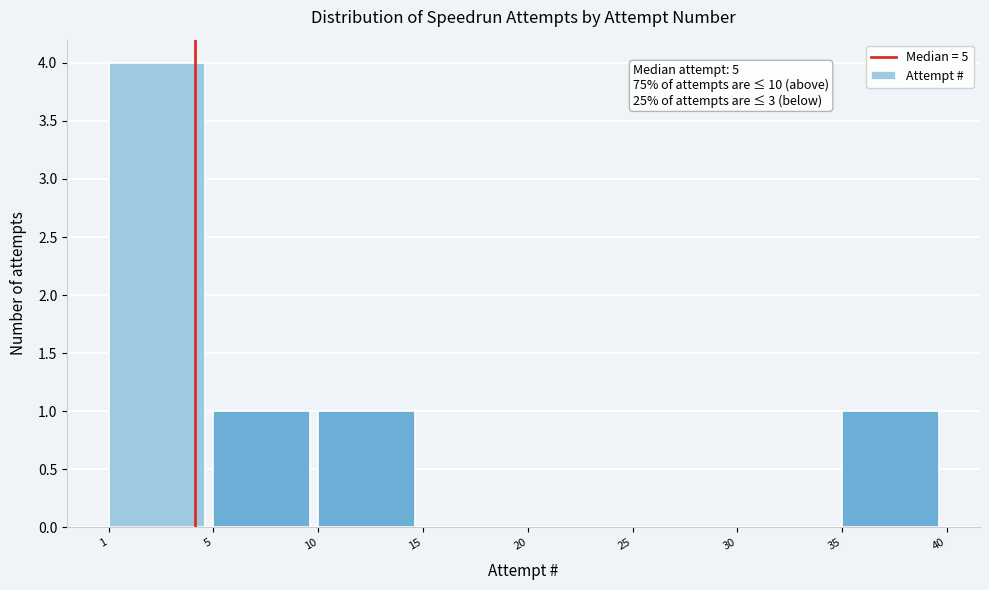

Reading right to left, transcribe all the data shown in this chart.

35=1	30=0	25=0	20=0	15=0	10=1	5=1	1=4